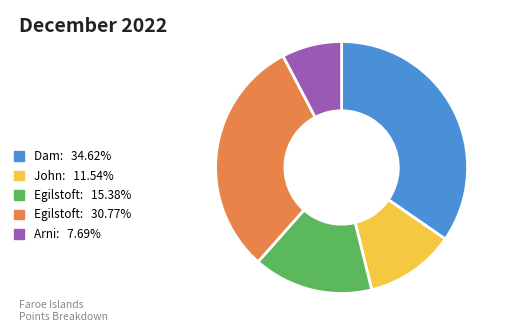

Combined, do Dam: 34.62% and Arni: 7.69% account for over 50%?

No